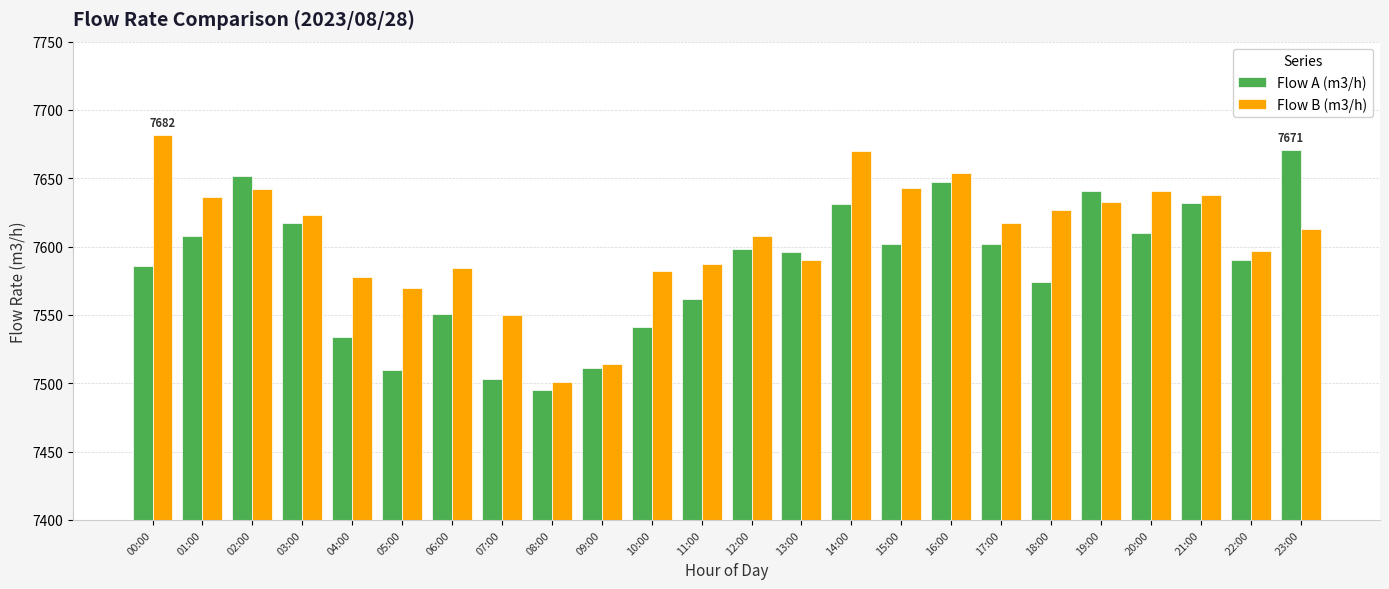

Rank the series at 19:00 from highest to lowest value.

Flow A (m3/h), Flow B (m3/h)